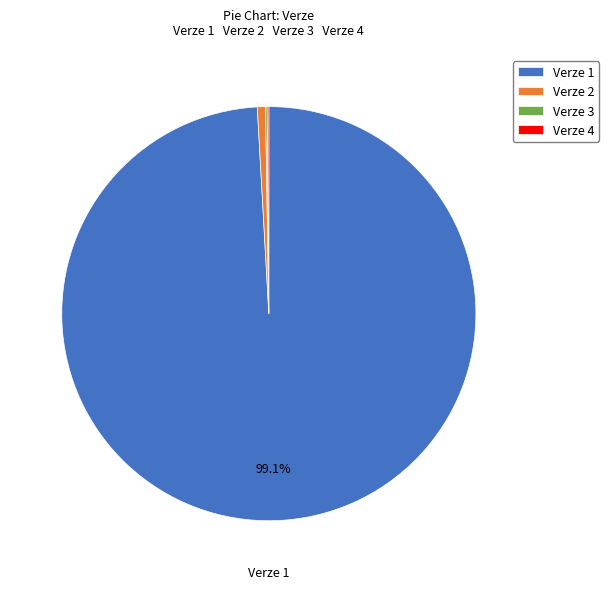

Is there any slice that represents more than half of the pie?

Yes